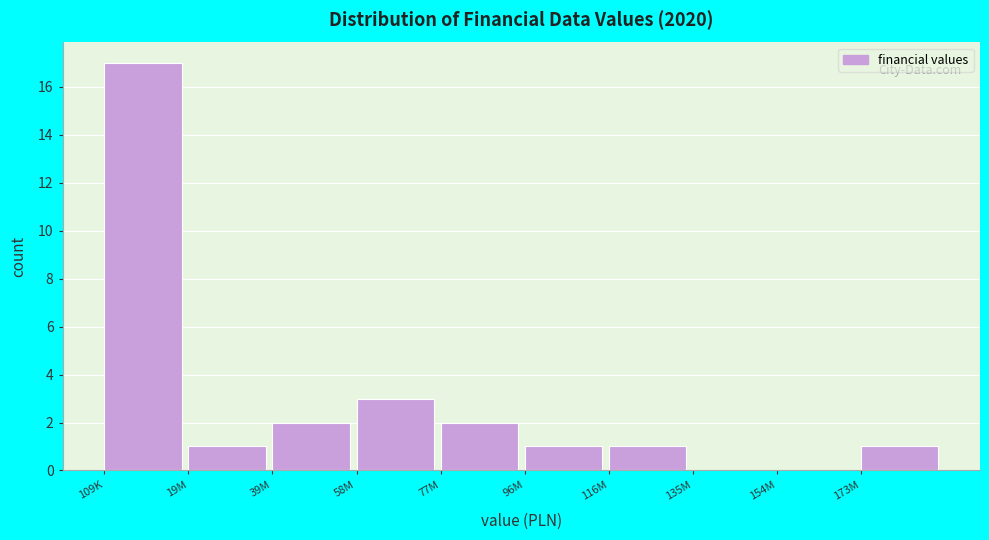

Reading left to right, what are all the values shown in this chart?

109K=17	19M=1	39M=2	58M=3	77M=2	96M=1	116M=1	135M=0	154M=0	173M=1